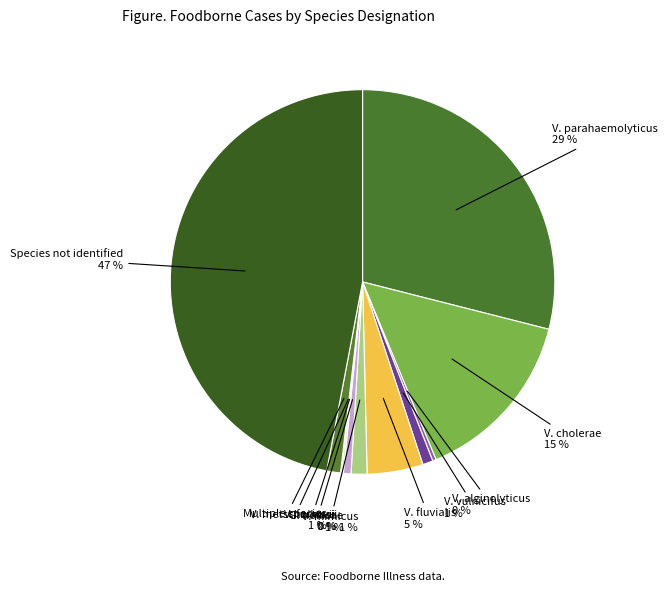

Which category has the smallest portion of the pie?

P. damselae